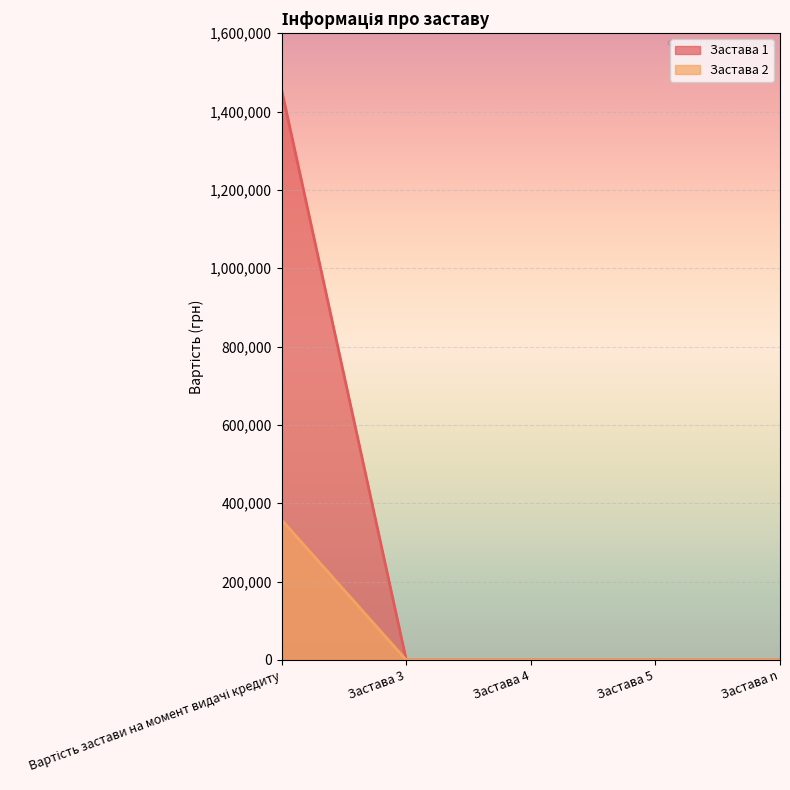

Is the value of Застава 2 at Застава 5 greater than the value of Застава 1 at Застава n?

No